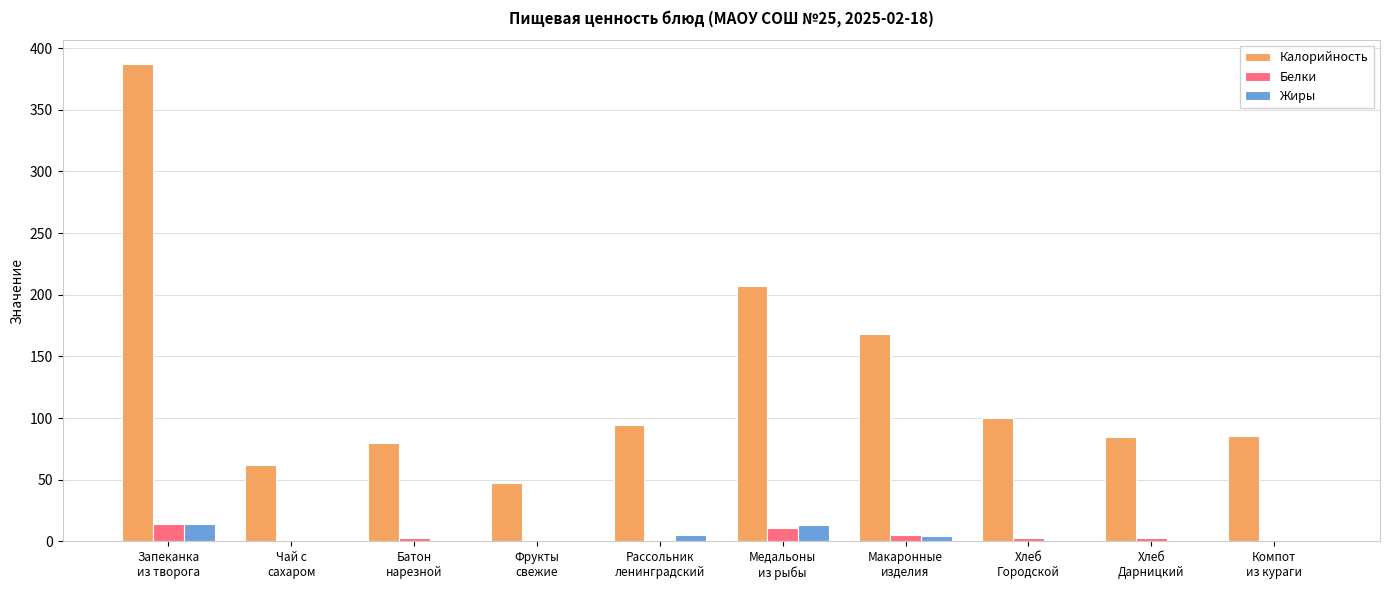

At which category is the sum across all series the highest?

Запеканка
из творога